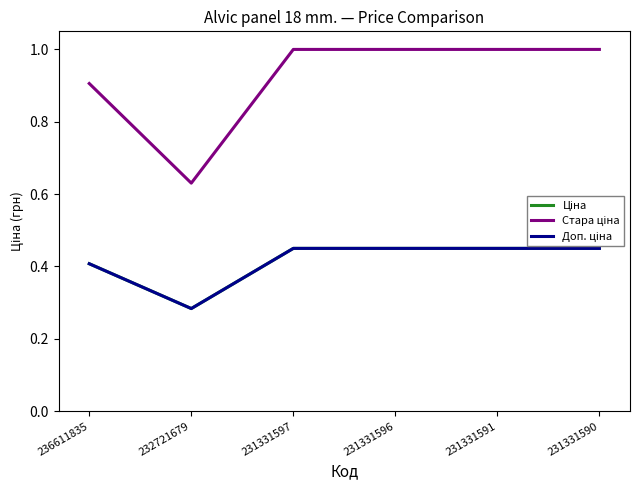

True or false: Стара ціна has more than 0 interior local peaks.

False